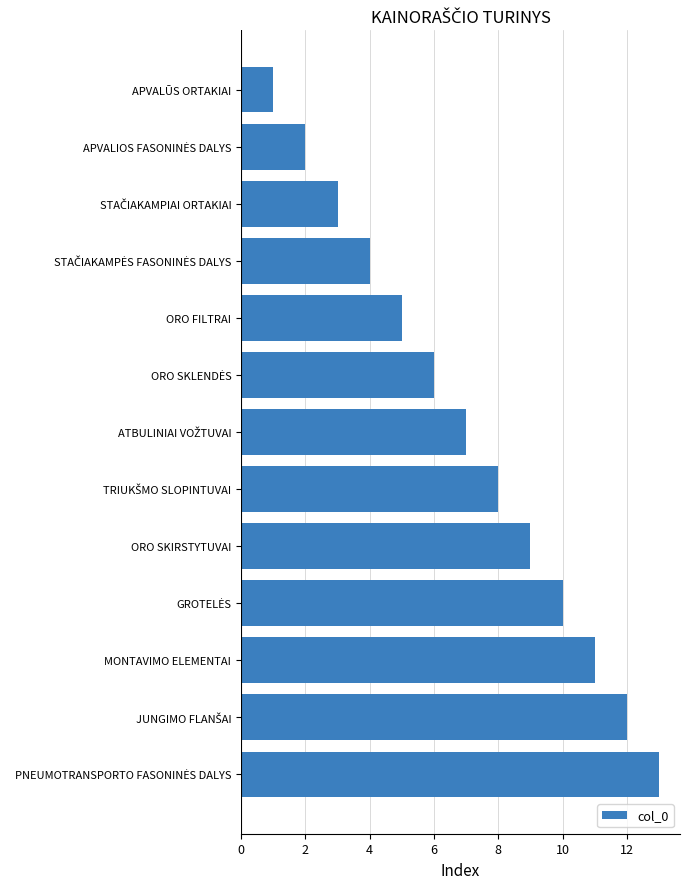

What is the sum of all values?

91